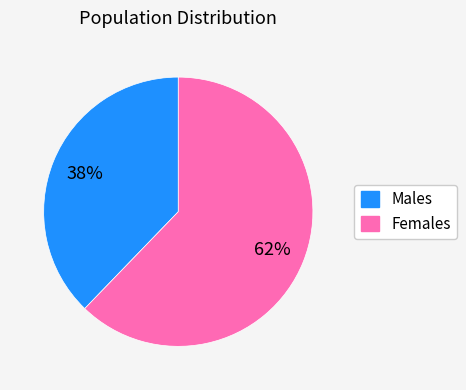

How many segments does this pie chart have?

2